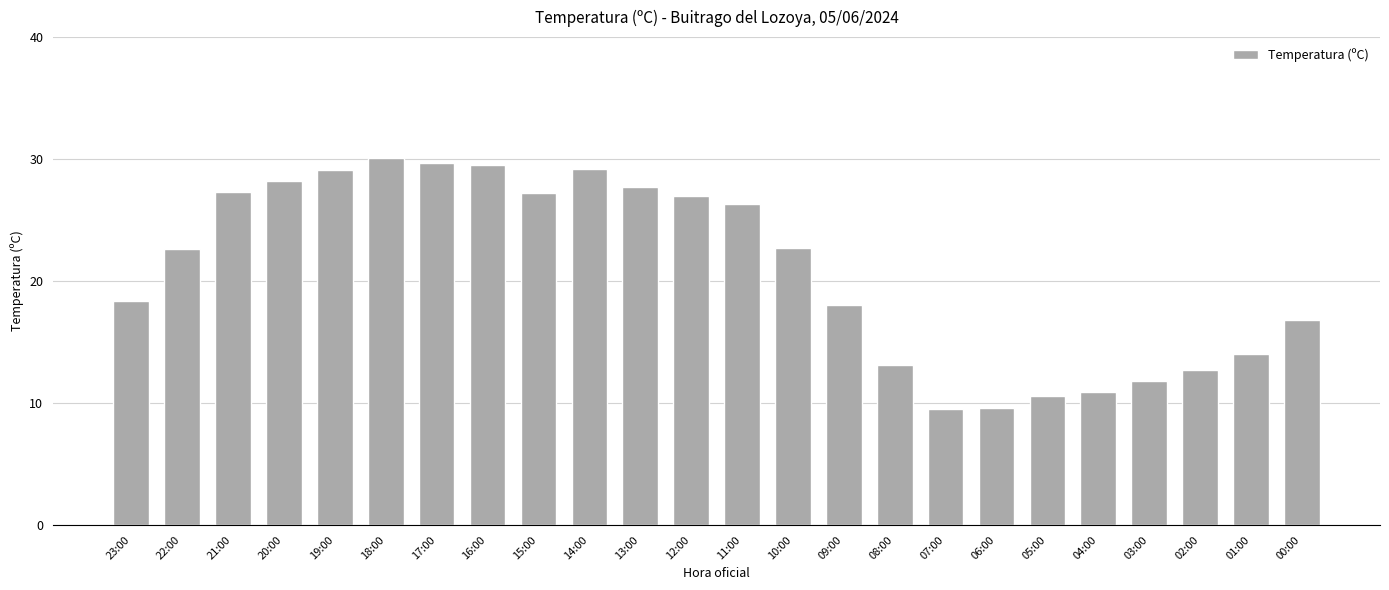

Does the chart contain stacked bars?

No